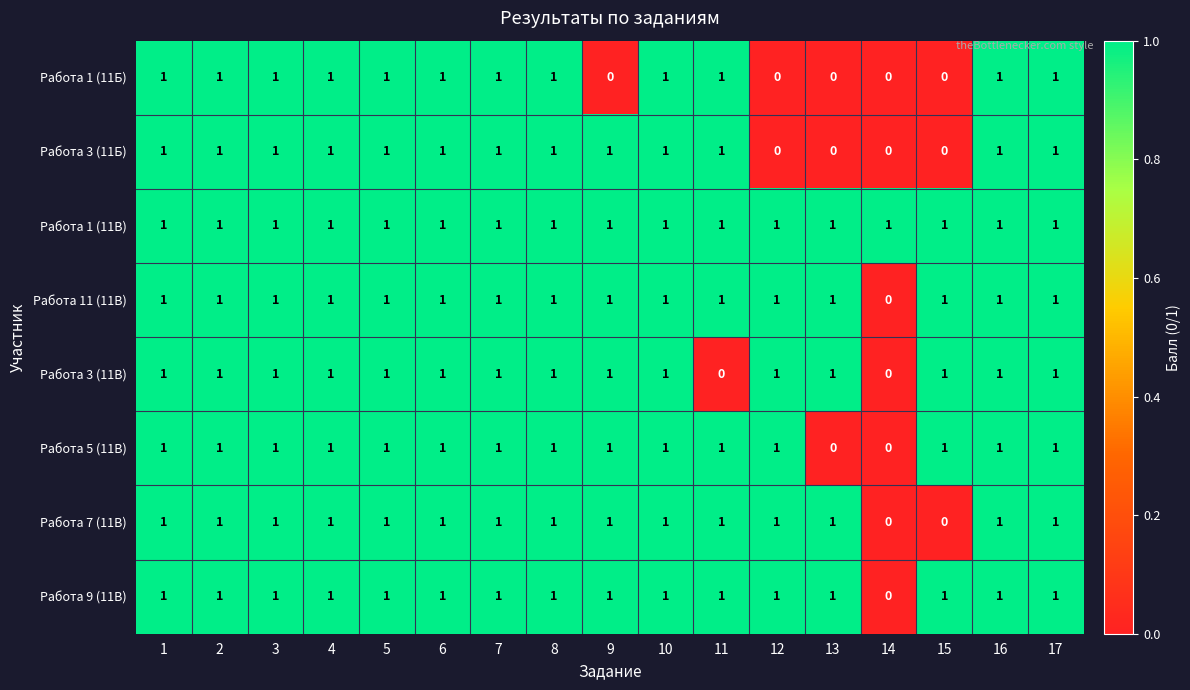

What is the sum of all Работа 1 (11В) values?

17